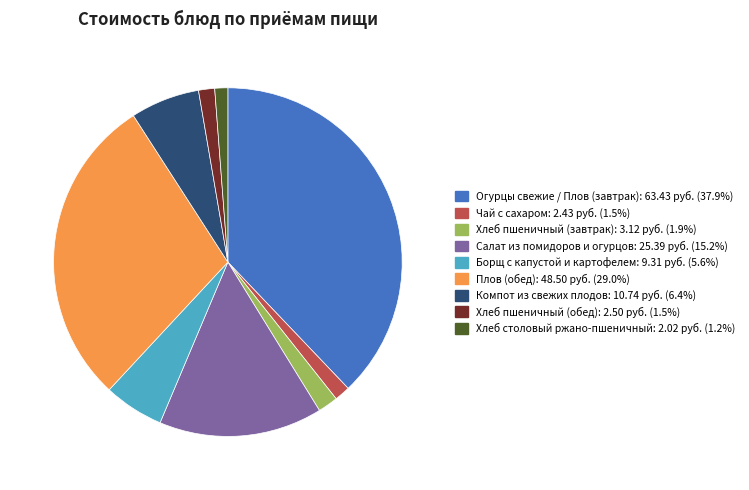

Does any single category account for the majority?

No